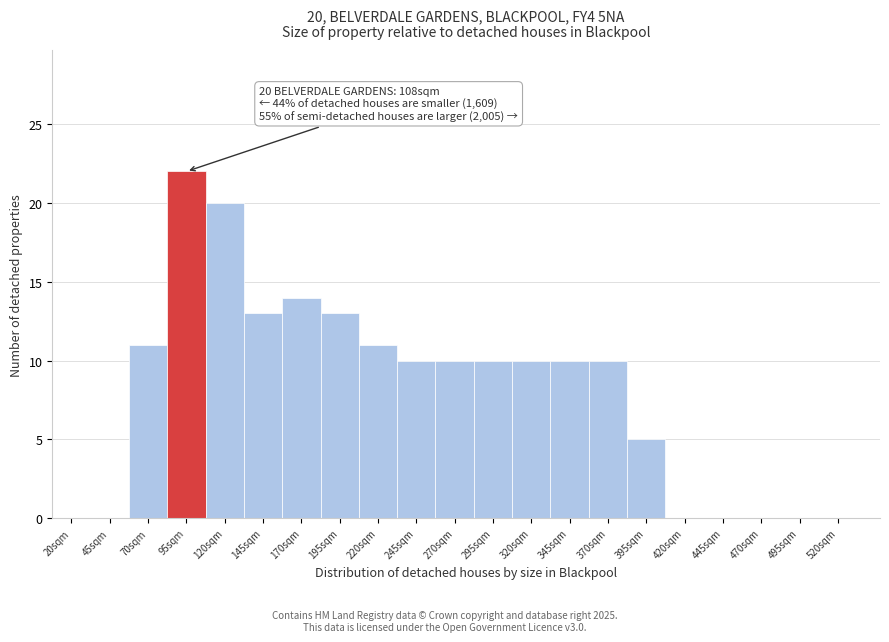

Reading left to right, transcribe all the data shown in this chart.

20sqm=0	45sqm=0	70sqm=11	95sqm=22	120sqm=20	145sqm=13	170sqm=14	195sqm=13	220sqm=11	245sqm=10	270sqm=10	295sqm=10	320sqm=10	345sqm=10	370sqm=10	395sqm=5	420sqm=0	445sqm=0	470sqm=0	495sqm=0	520sqm=0